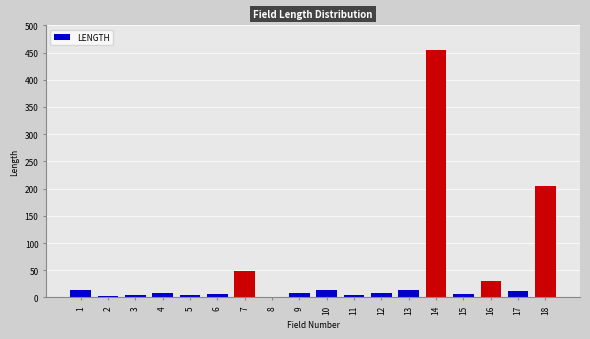

Which category has the highest value across all series?

14